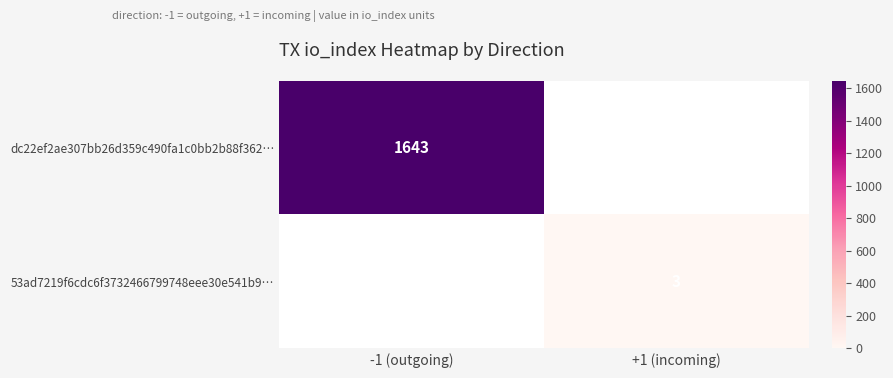

The value of 53ad7219f6cdc6f3732466799748eee30e541b9… at +1 (incoming) is 2. True or false?

False